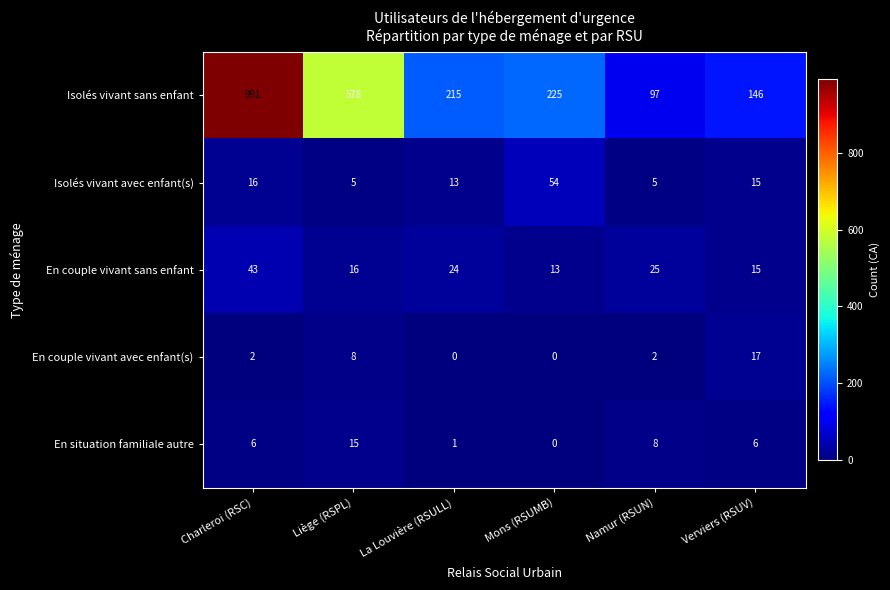

Is it true that En couple vivant avec enfant(s) equals 11 at La Louvière (RSULL)?

False